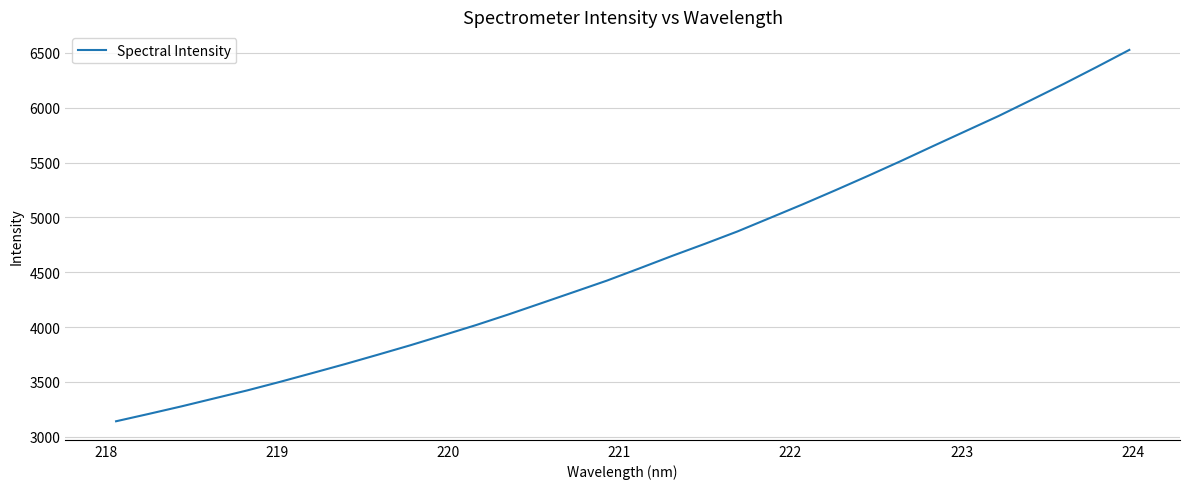

How many lines are shown in the chart?

1